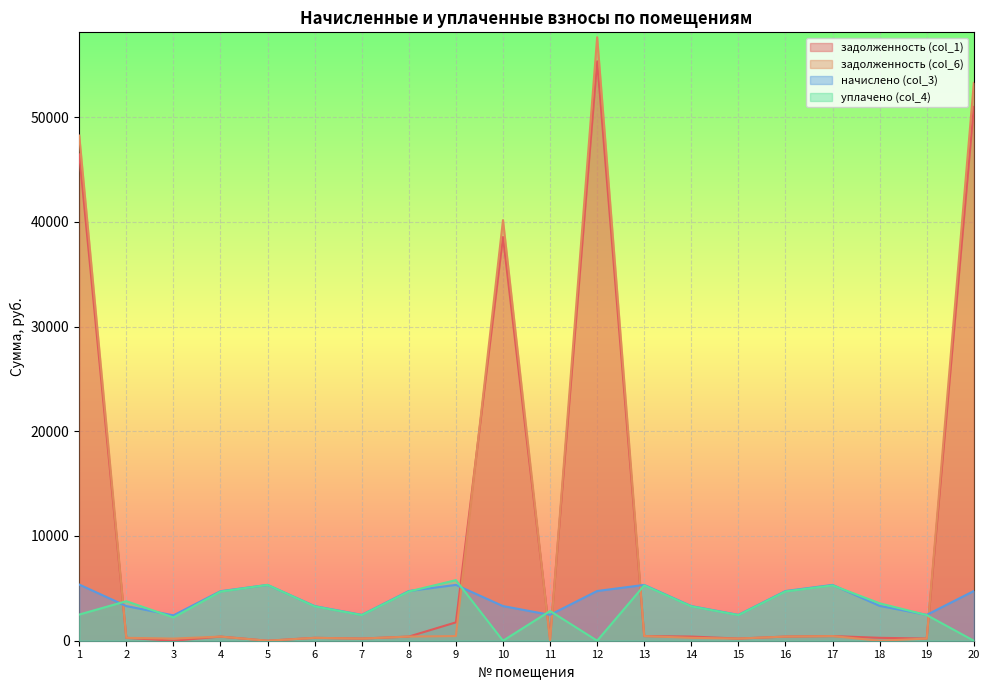

How many values in задолженность (col_6) are above zero?

18